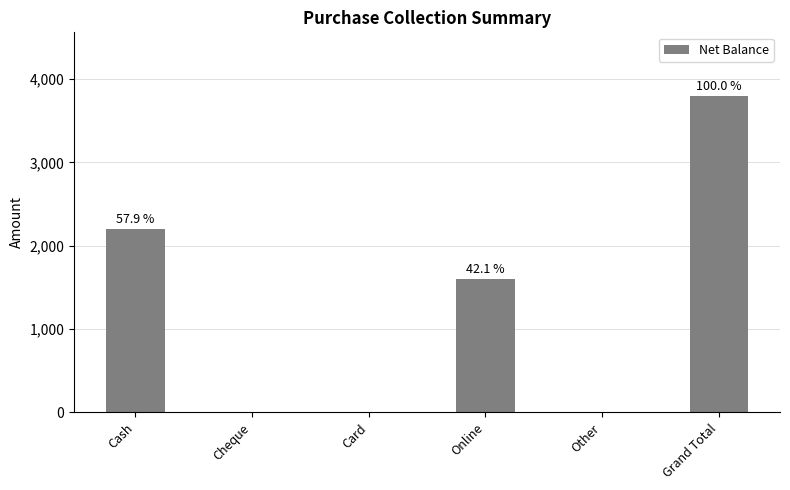

Rank the categories by value from lowest to highest.

Cheque, Card, Other, Online, Cash, Grand Total